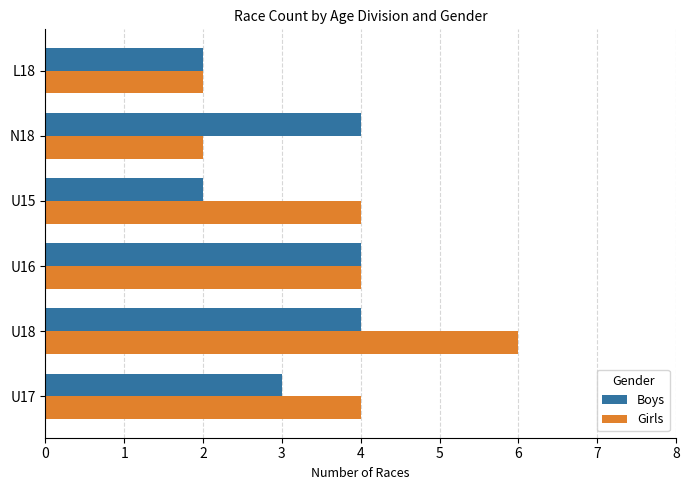

List the series in order of their overall mean, highest first.

Girls, Boys